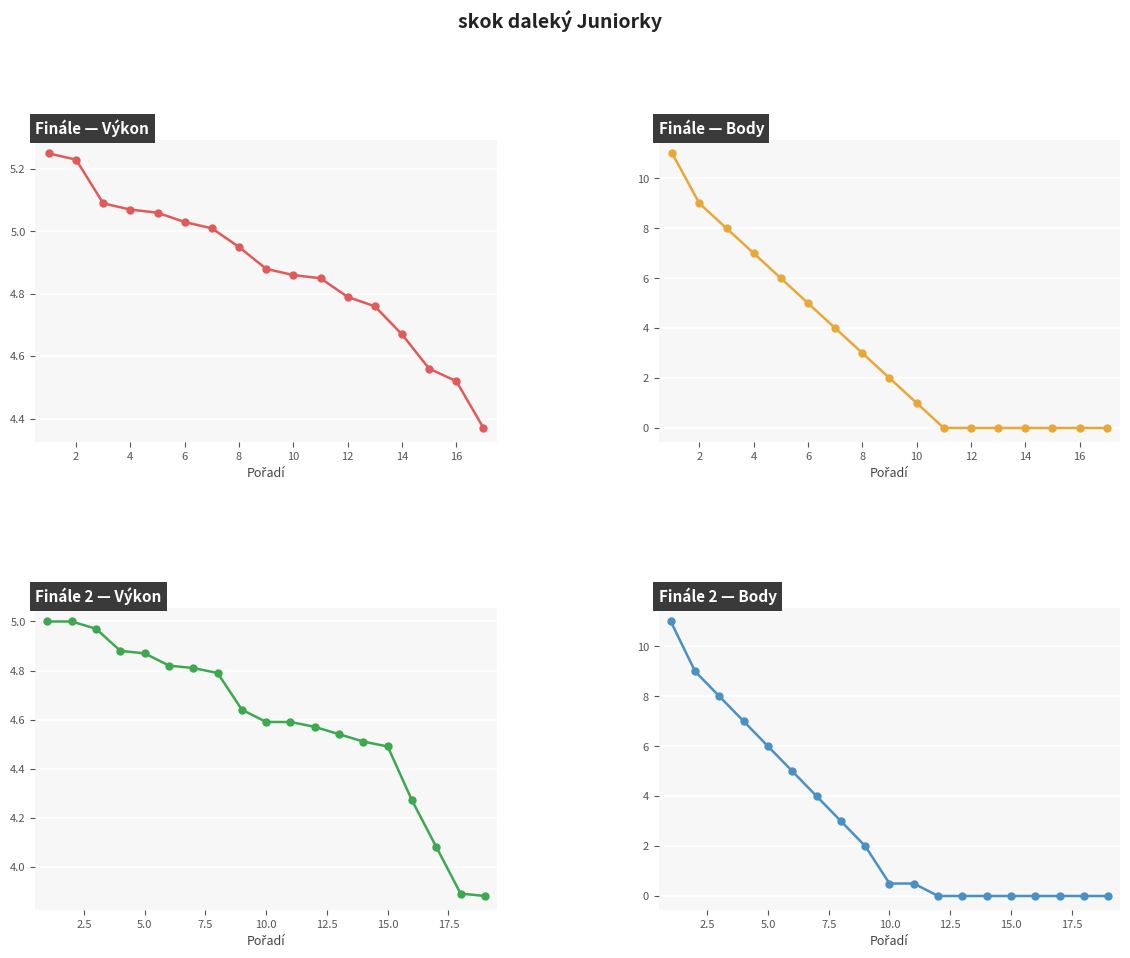

Is the value of Body at 18 greater than the value of Výkon at 12?

No